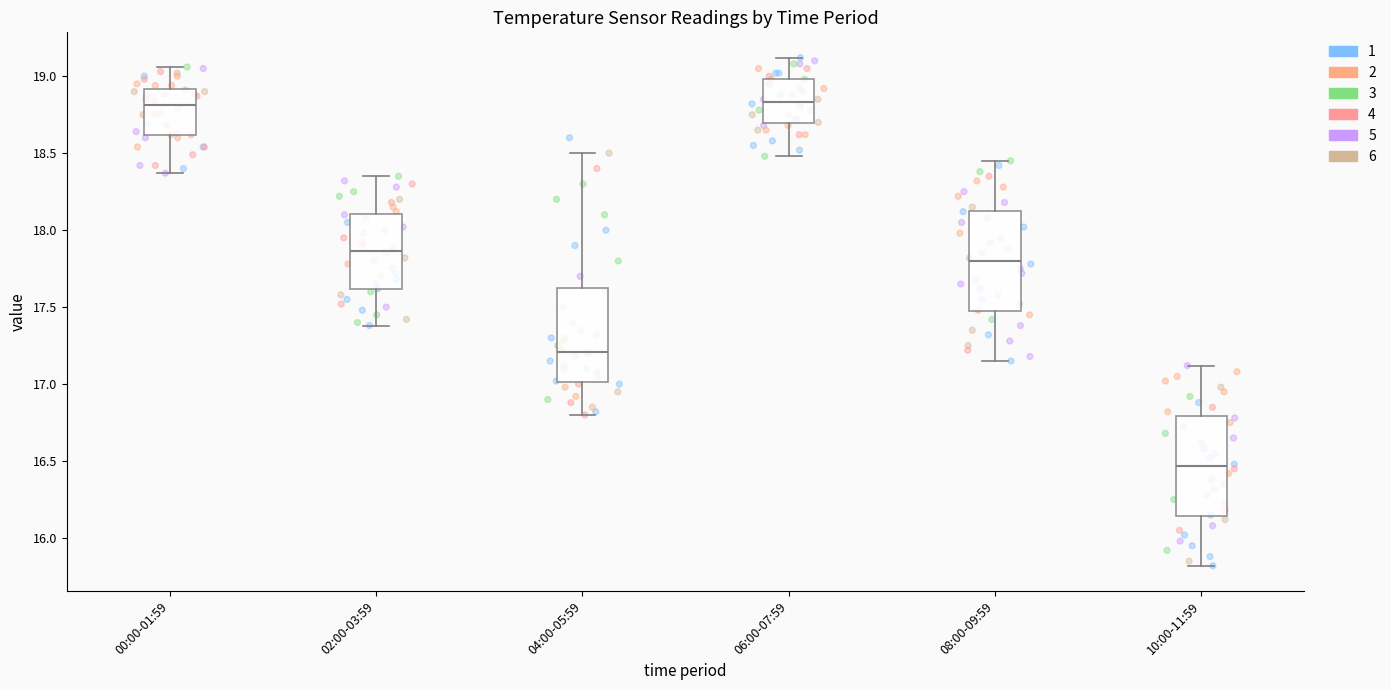

Reading left to right, read every box against the y-axis: the position of its median line, the range the box covers, and the ends of its whiskers. The values are not printed on the chart, so give them approximately, as read against the axis.

00:00-01:59: median 18.80, box 18.60 to 18.90, whiskers 18.35 to 19.05
02:00-03:59: median 17.85, box 17.60 to 18.10, whiskers 17.40 to 18.35
04:00-05:59: median 17.20, box 17.00 to 17.65, whiskers 16.80 to 18.50
06:00-07:59: median 18.85, box 18.70 to 19.00, whiskers 18.50 to 19.10
08:00-09:59: median 17.80, box 17.45 to 18.15, whiskers 17.15 to 18.45
10:00-11:59: median 16.45, box 16.15 to 16.80, whiskers 15.80 to 17.10